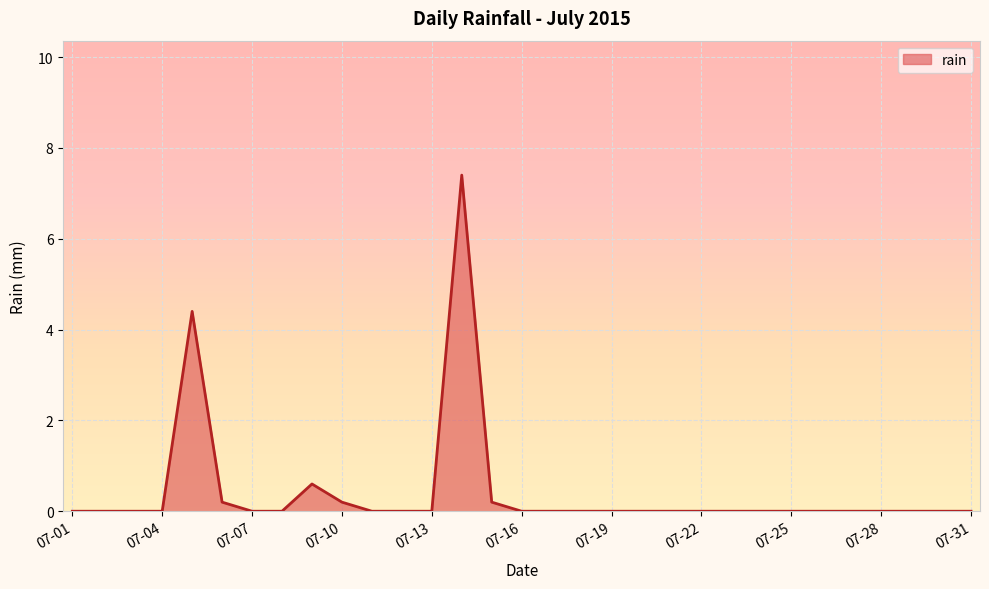

What is the difference between the maximum and minimum values?

7.4